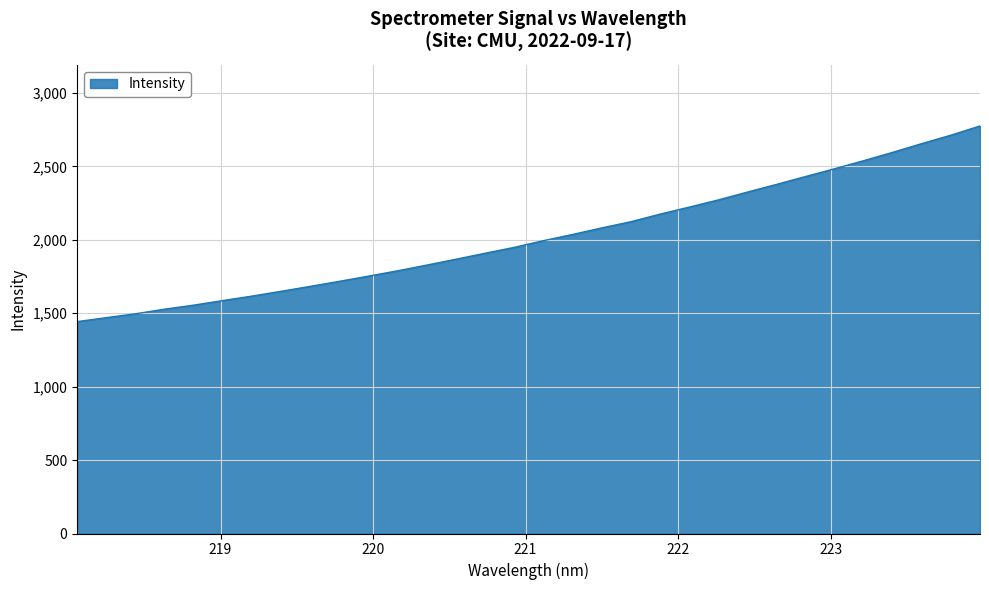

Does the chart display data point markers on the line(s)?

No